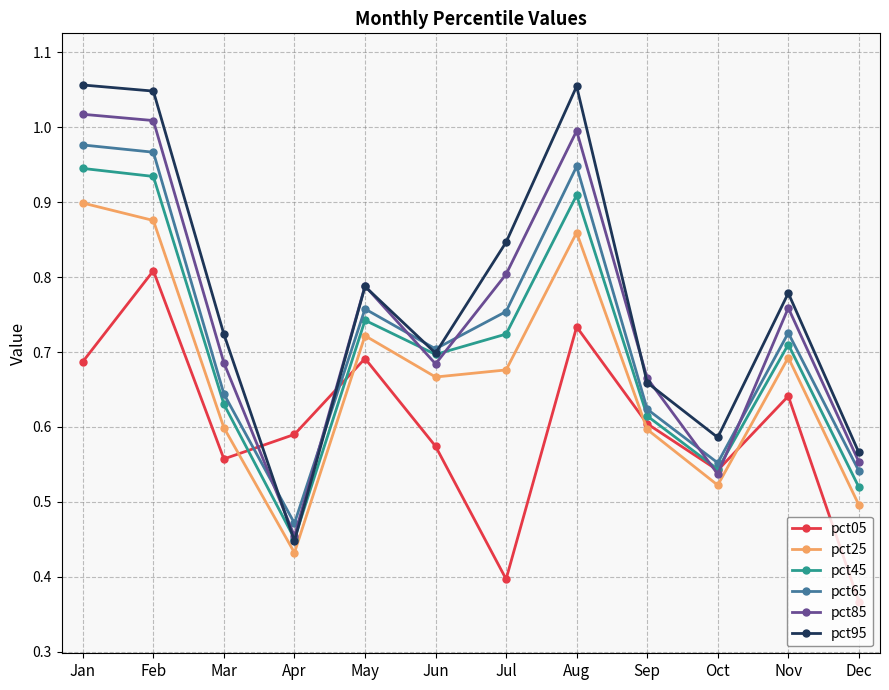

The value of pct85 at May is 1.2. True or false?

False